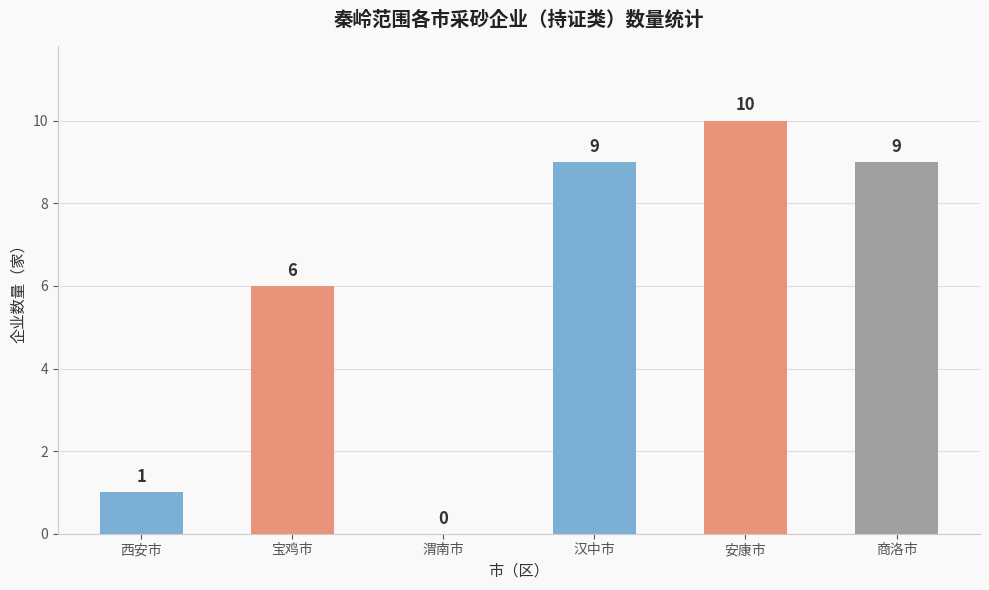

How many values are between 1 and 9?

4